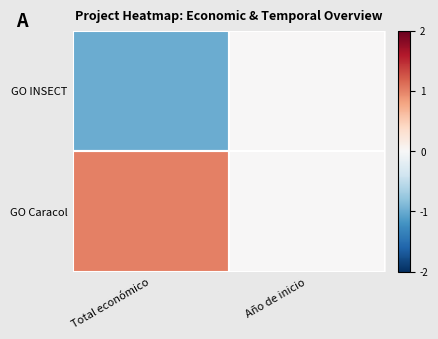

Reading left to right, transcribe all the data shown in this chart.

GO INSECT: Total económico=-1	Año de inicio=0
GO Caracol: Total económico=1	Año de inicio=0